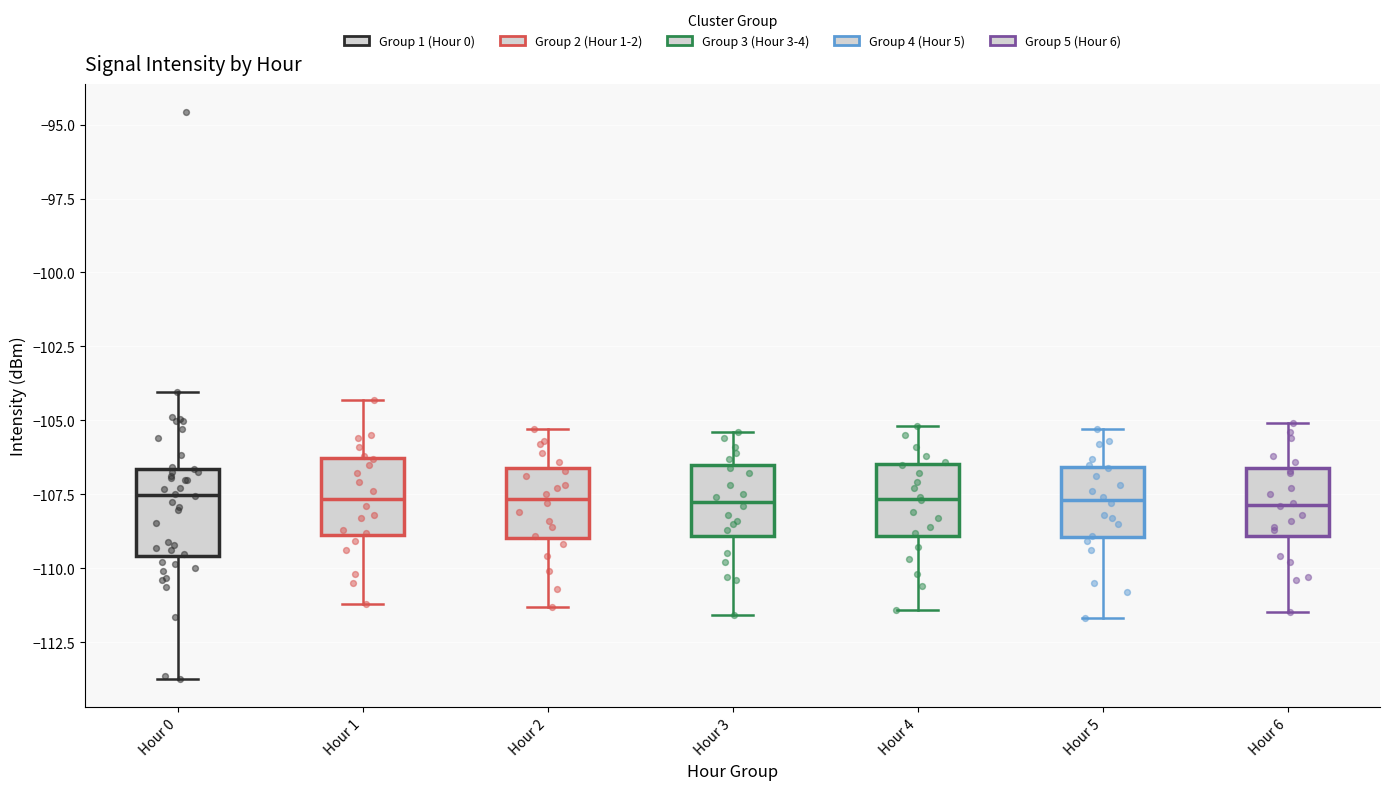

Where does the lower whisker of the box for Hour 1 end on the y-axis? The values are not printed on the chart, so give them approximately, as read against the axis.

-111.0